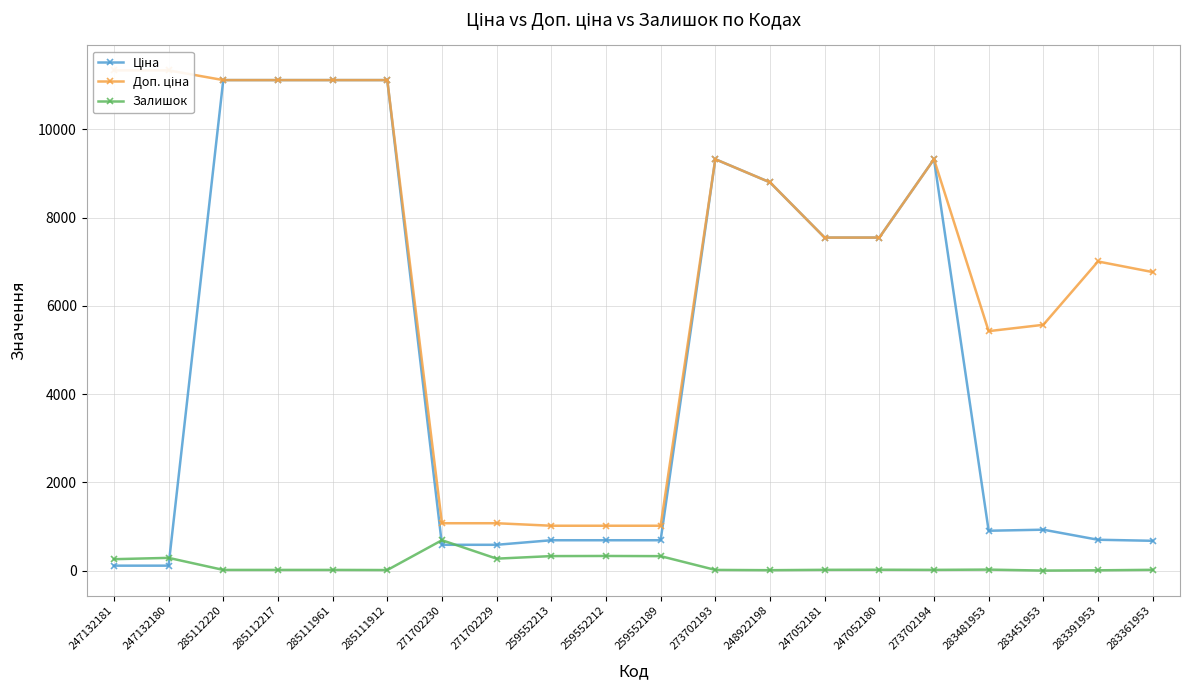

What is the label of the 9th point from the left?

259552213